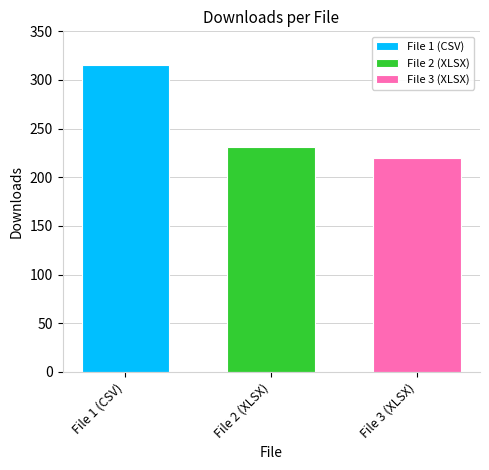

The value of File 3 (XLSX) at File 2 (XLSX) is 220. True or false?

True